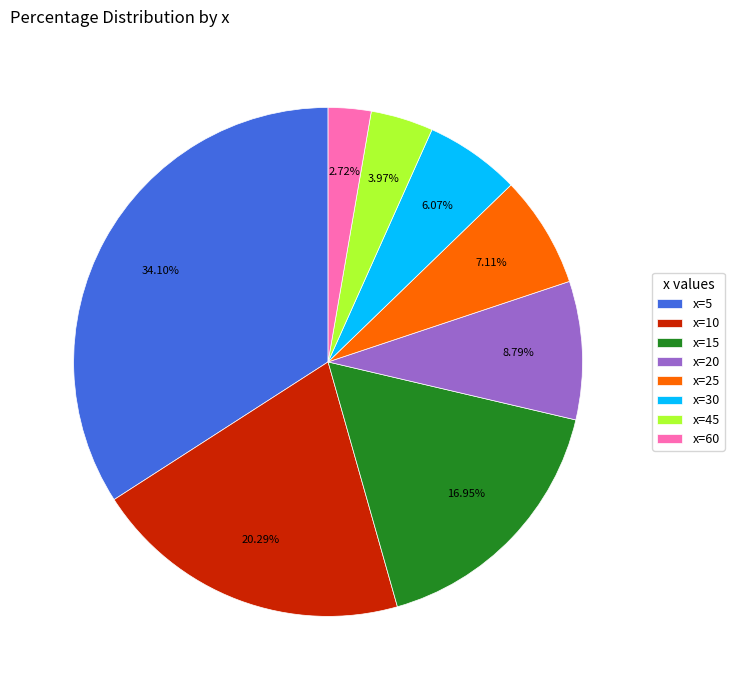

What is the ratio of the value at x=30 to the value at x=10?

0.3